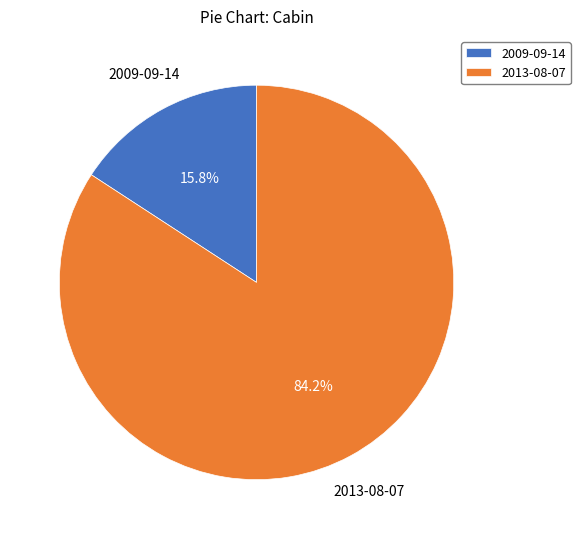

Which category has the biggest portion of the pie?

2013-08-07